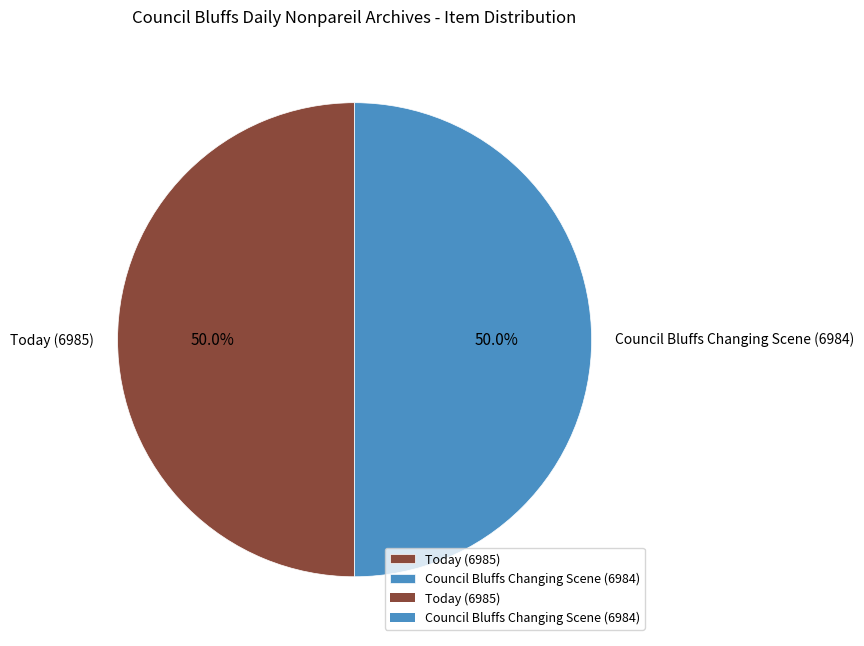

How many slices are in this pie chart?

2